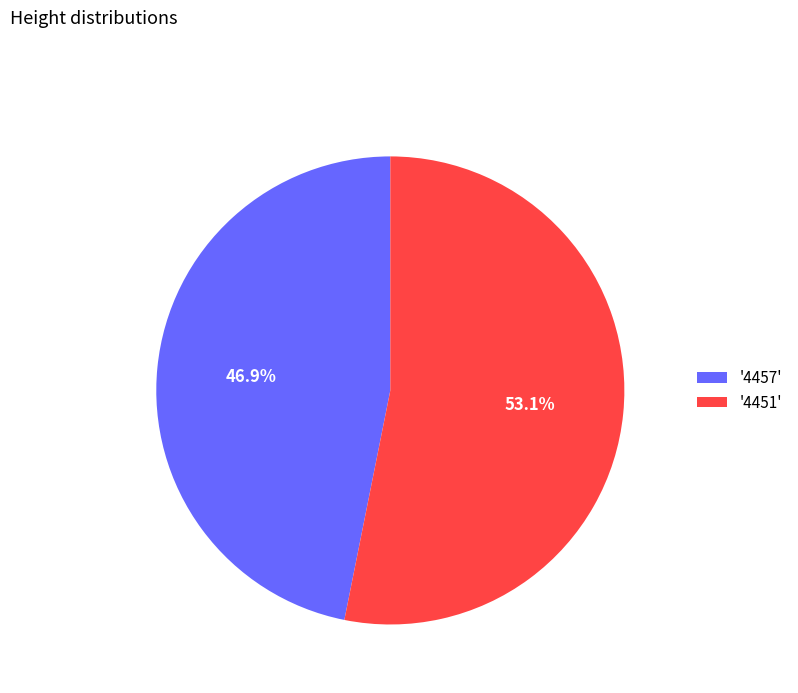

Which slice is the smallest?

'4457'